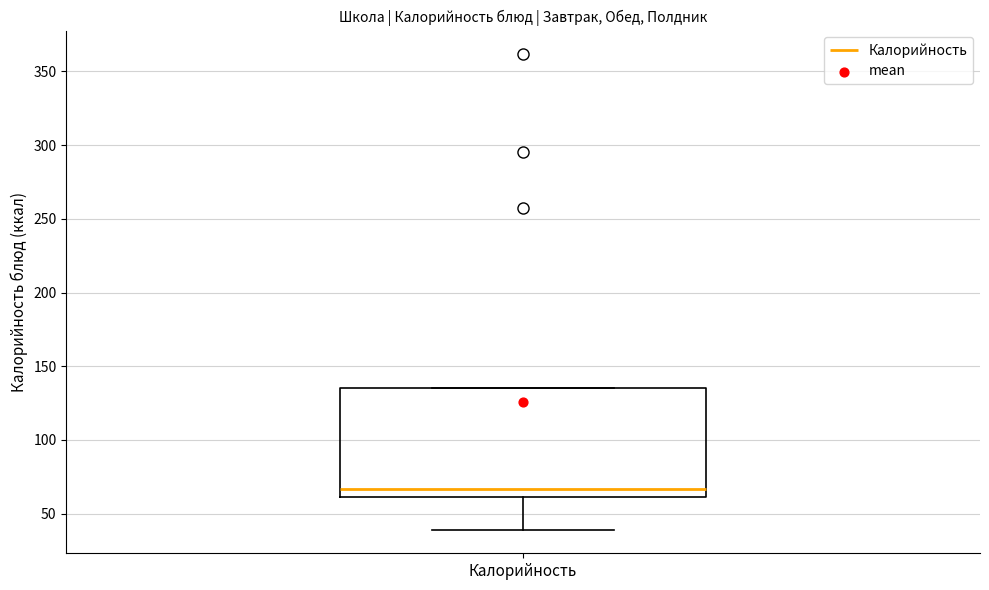

Transcribe this box plot: give where the median line is, the range the box spans, and where the two whiskers end, as read against the y-axis. The values are not printed on the chart, so give them approximately, as read against the axis.

median 65, box 60 to 135, whiskers 40 to 135